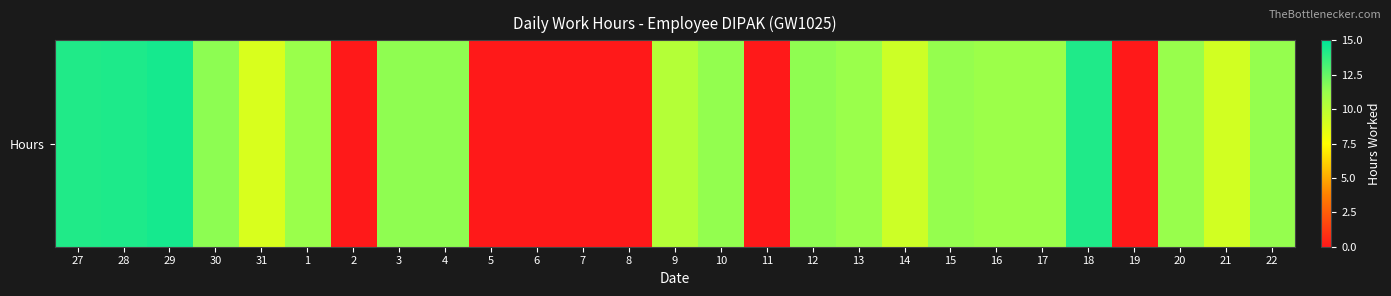

Reading right to left, what are all the values shown in this chart?

11.3	9.2	11.3	0.0	14.2	11.1	11.1	11.3	9.4	11.2	11.5	0.0	11.4	10.2	0.0	0.0	0.0	0.0	11.5	11.5	0.0	11.2	8.9	11.5	14.4	14.2	14.2